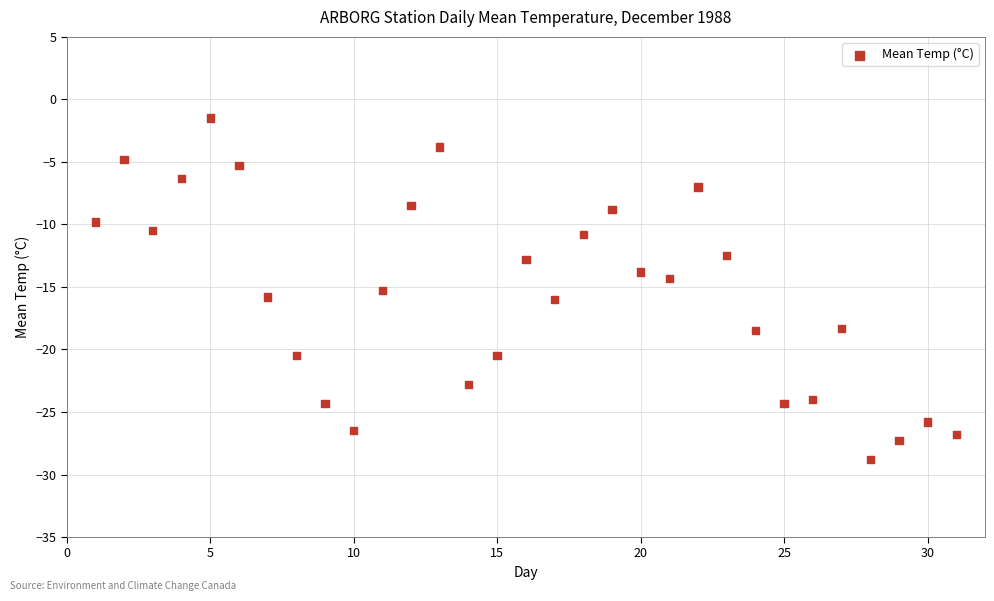

What is the range of X values (max minus min)?

30.0